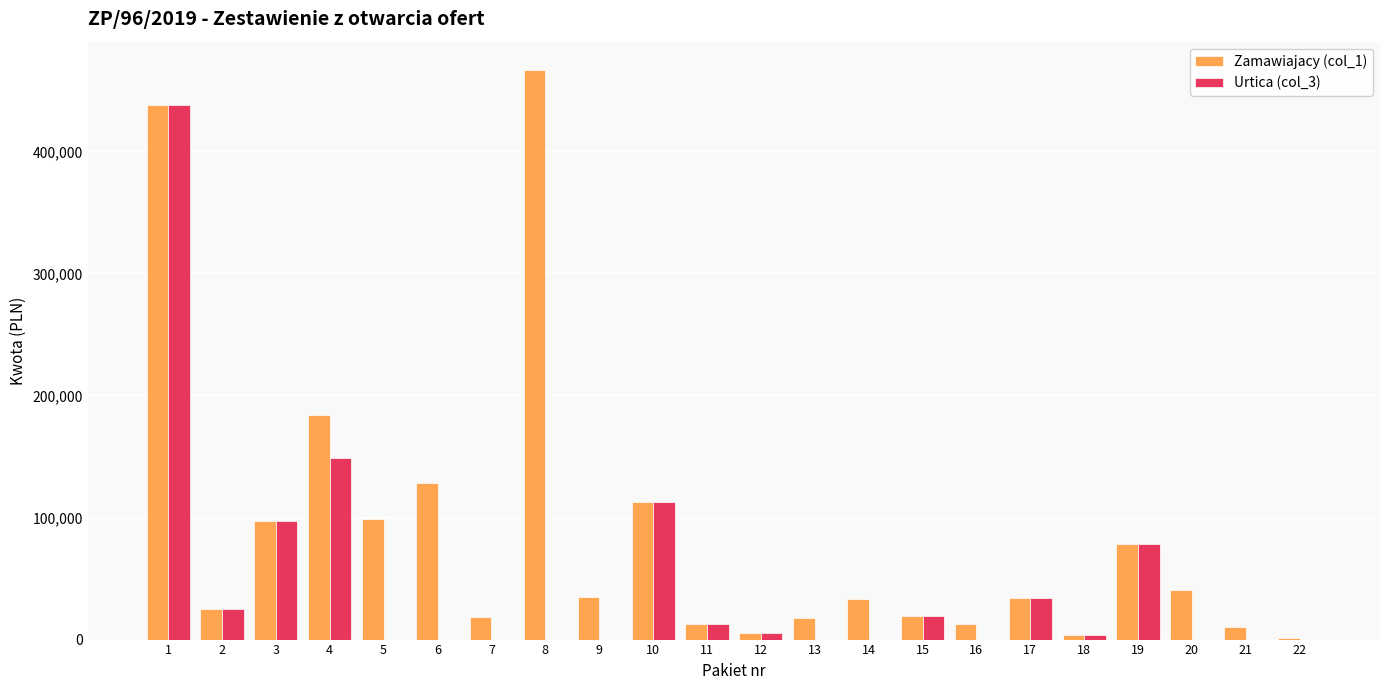

Are the bars horizontal?

No